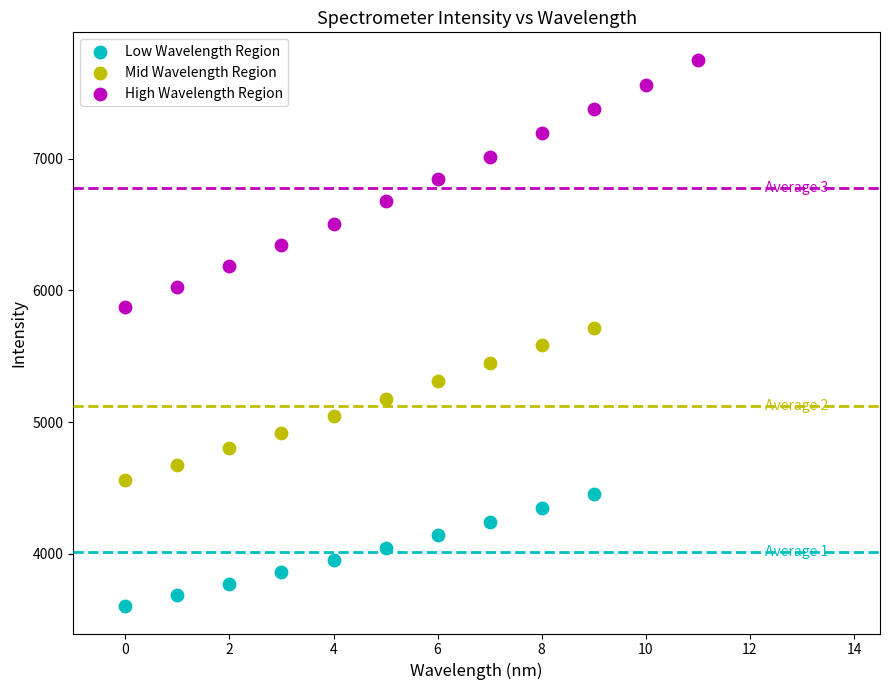

What are all the series names shown in the legend?

Low Wavelength Region, Mid Wavelength Region, High Wavelength Region